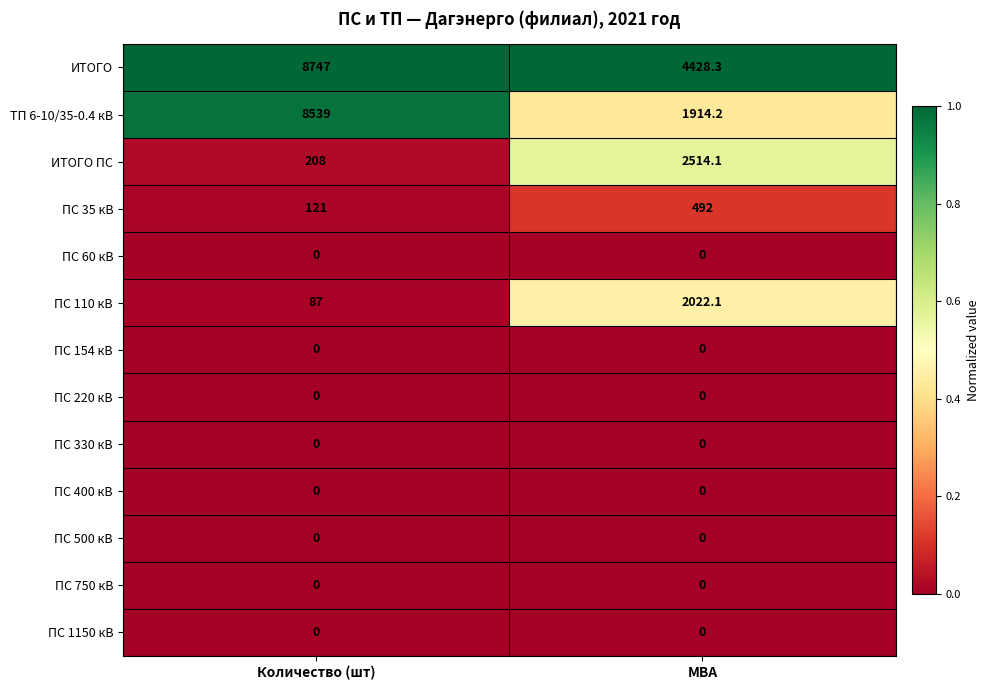

What is the total value across all series at Количество (шт)?

17702.0